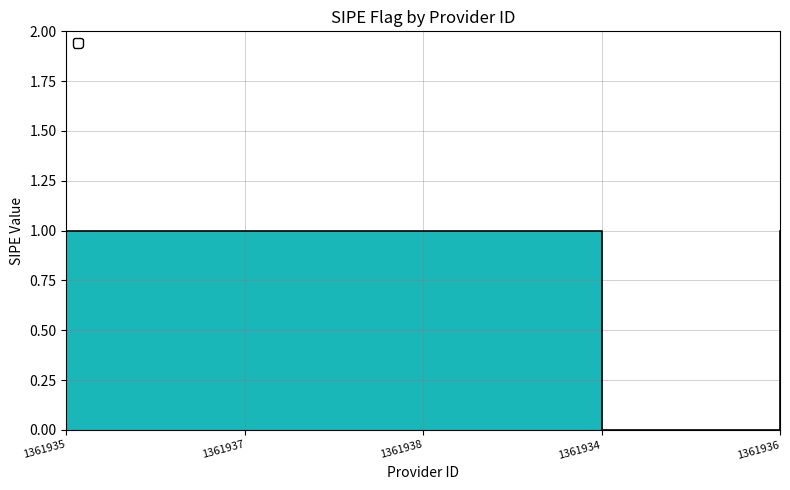

Does the chart have visible grid lines?

Yes